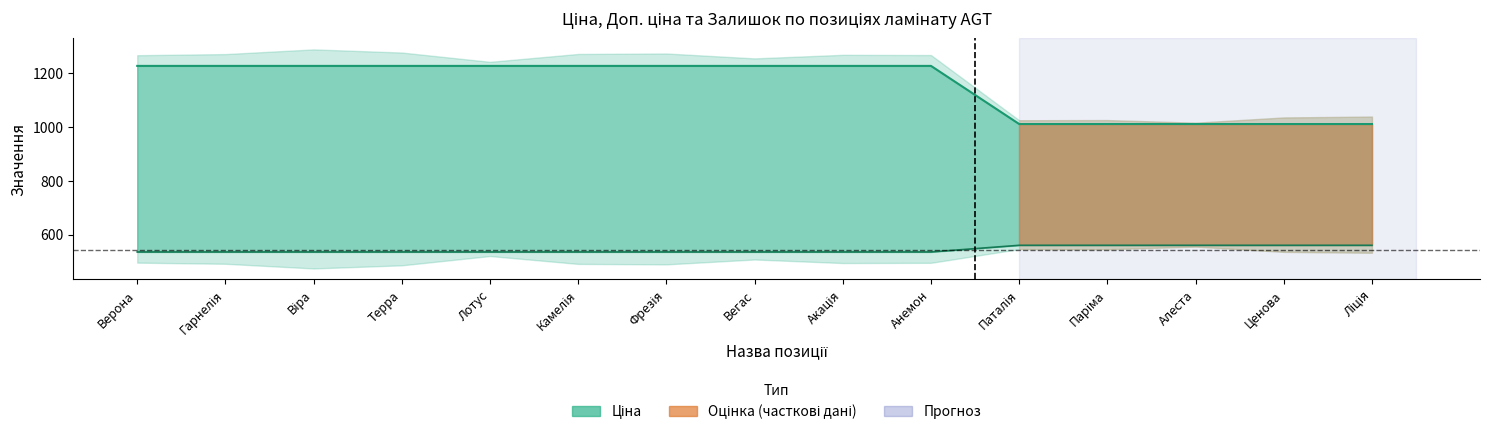

True or false: Ціна (лінія) has more than 1 interior local peaks.

False